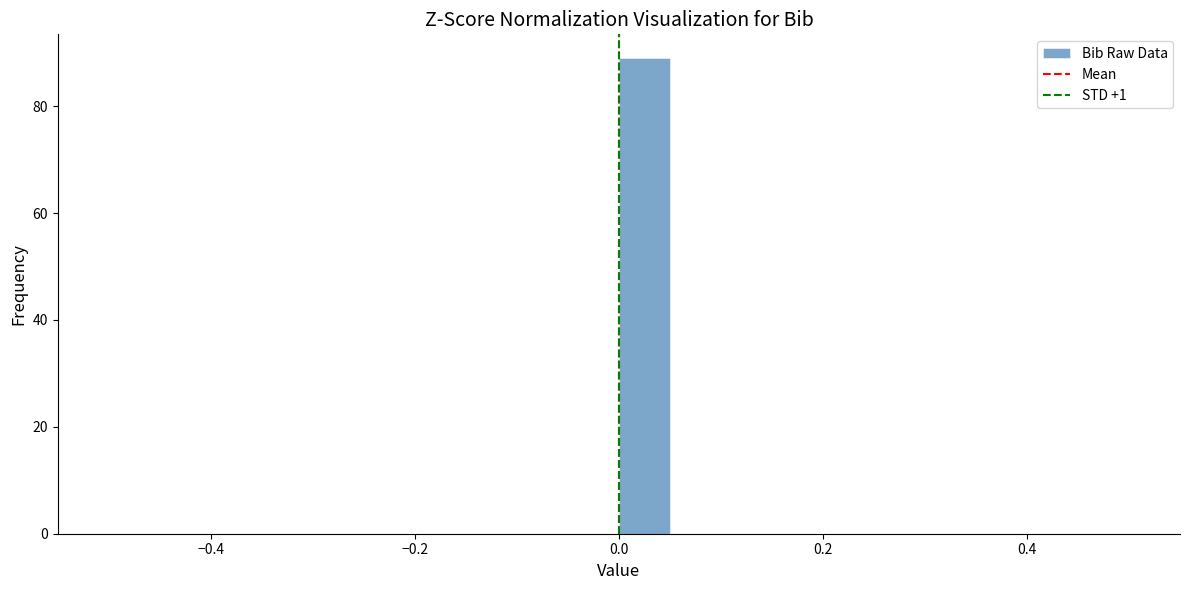

Around what value on the x-axis is the tallest bar? Give the approximate position of its centre, as read against the axis.

0.02